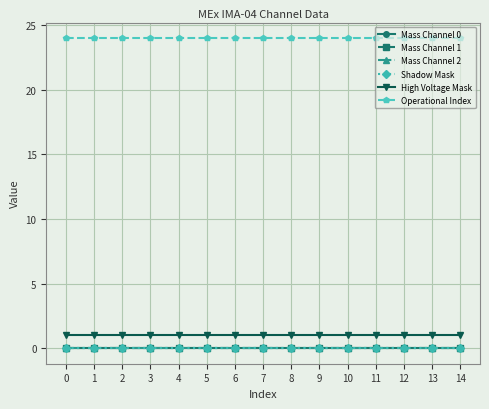

At 4, list the series in order from largest to smallest.

Operational Index, High Voltage Mask, Mass Channel 0, Mass Channel 1, Mass Channel 2, Shadow Mask